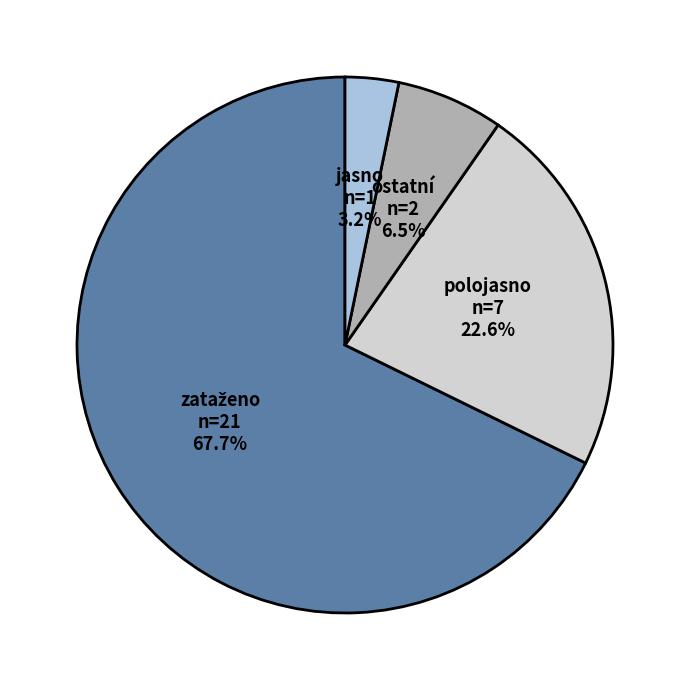

Which has a higher value, jasno or ostatní?

ostatní